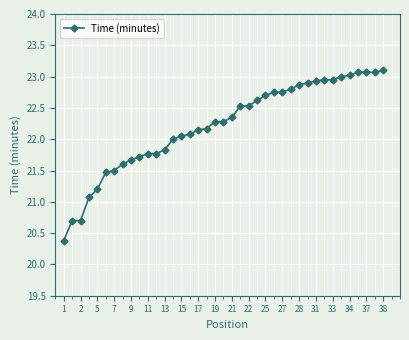

What is the maximum value shown in the chart?

23.1